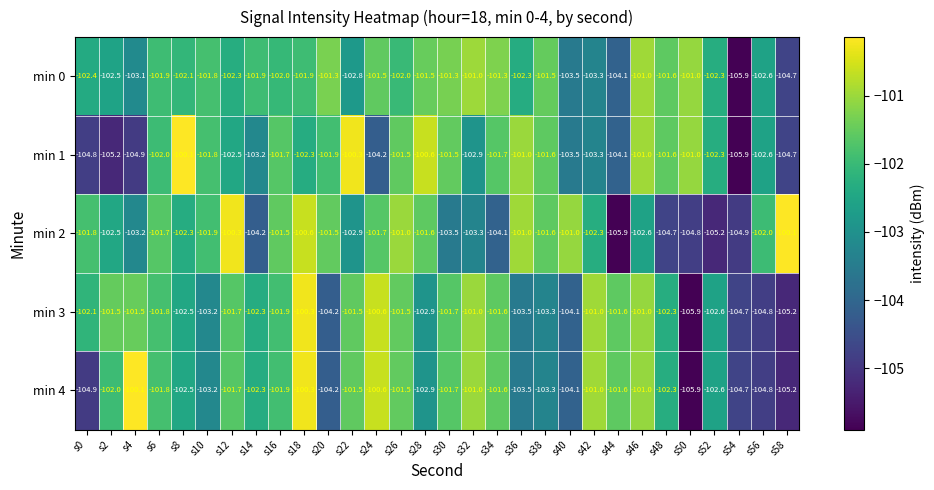

Which series has the largest total across all categories?

min 0